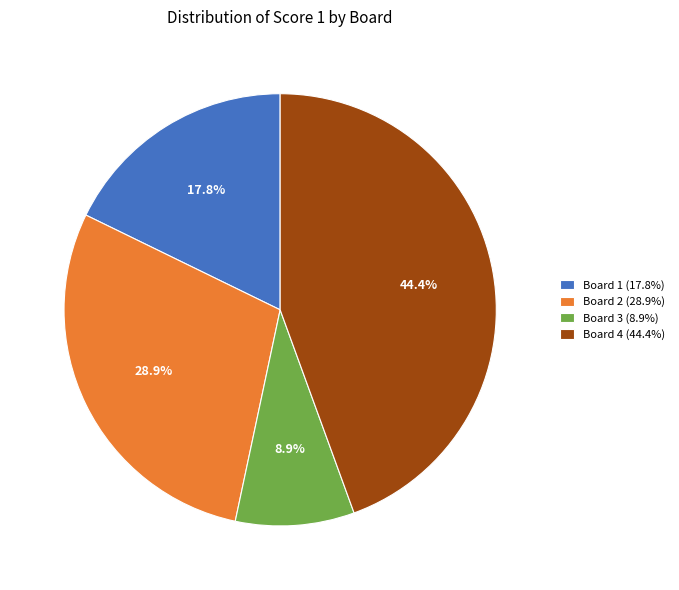

To the nearest percent, what percentage of the pie is Board 1?

18%